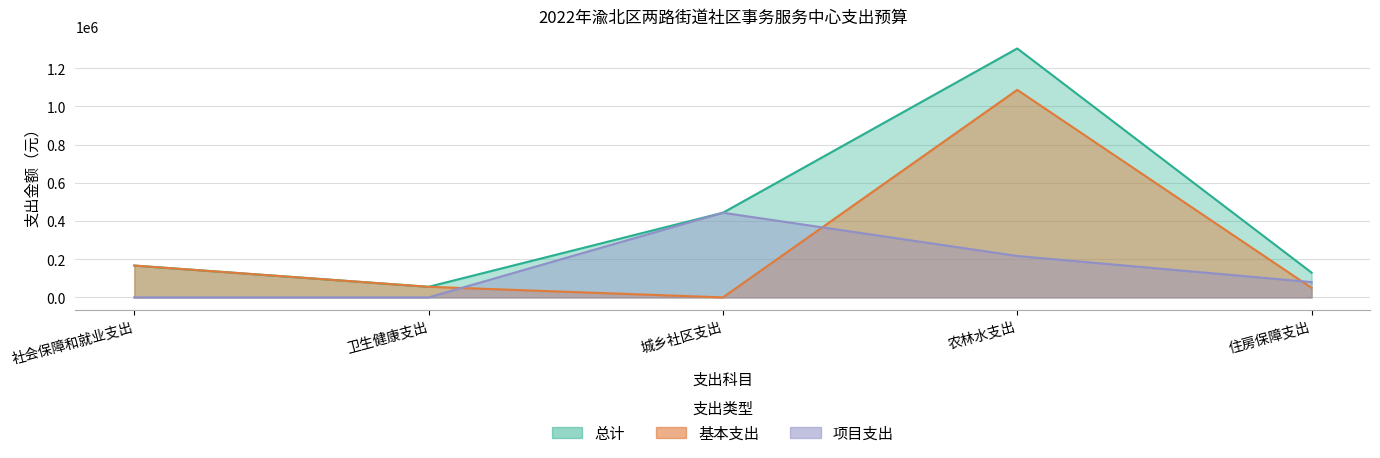

True or false: 基本支出 and 总计 intersect in this chart.

False